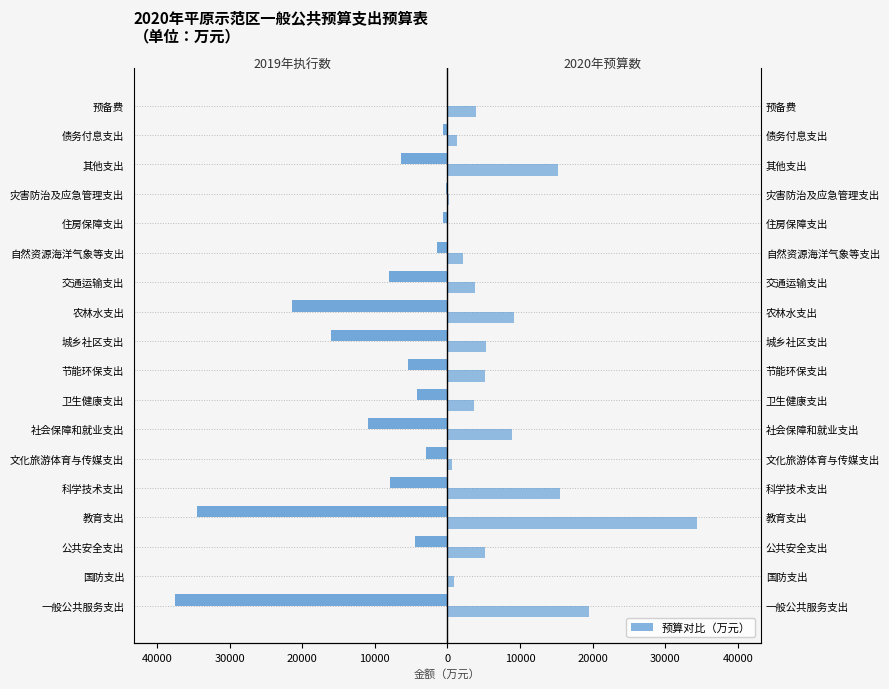

Rank the series by their average value, from highest to lowest.

2020年预算数, 2019年执行数